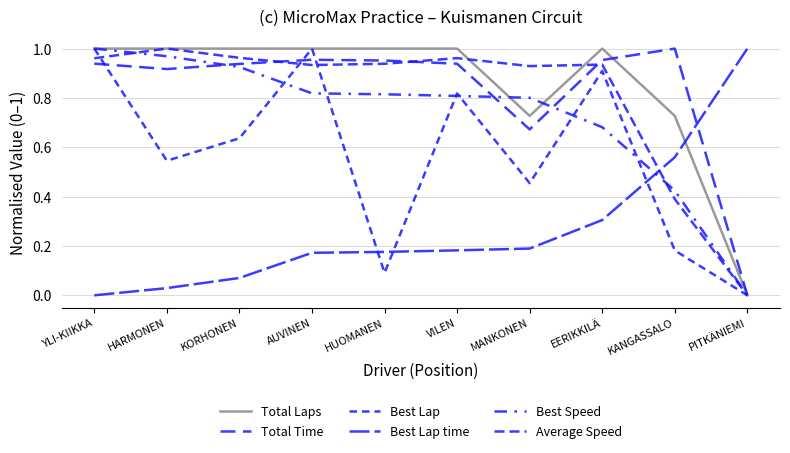

What value does the Total Laps series have at YLI-KIIKKA?

1.0